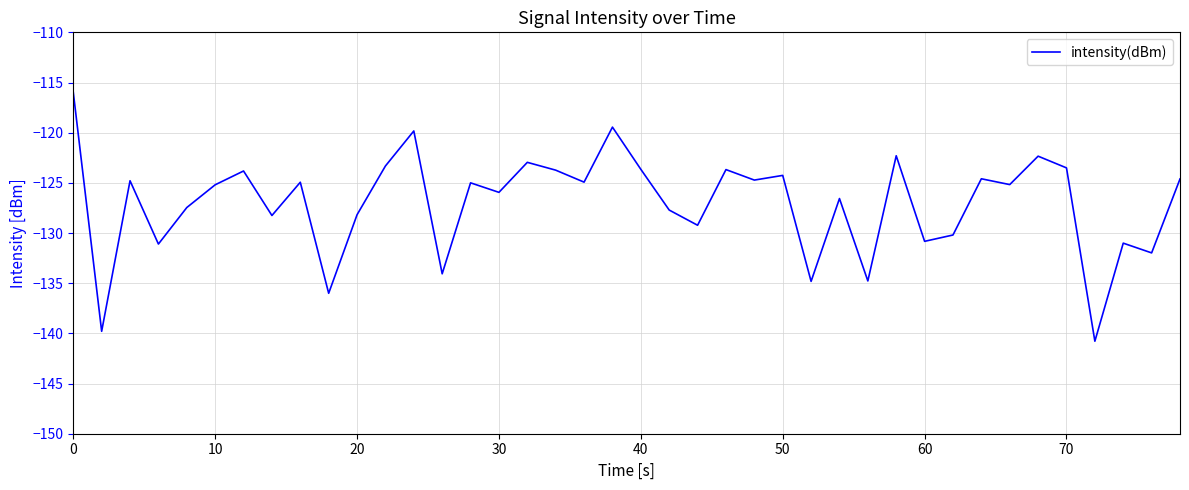

What is the minimum value shown in the chart?

-140.8